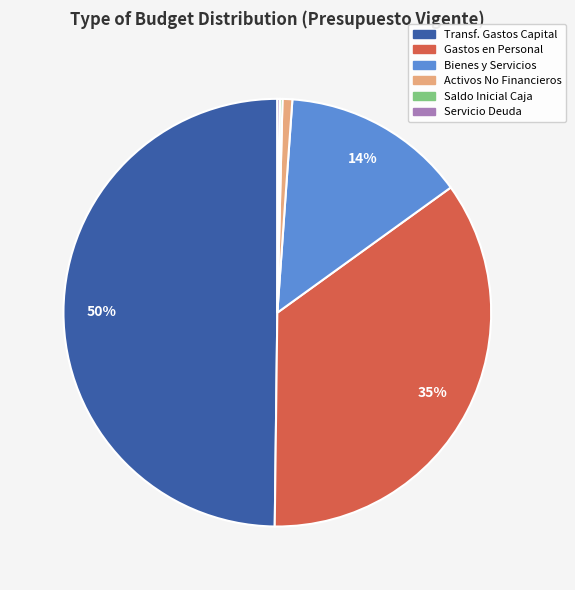

To the nearest percent, what is the difference between the Gastos en Personal and Bienes y Servicios slice percentages?

21%